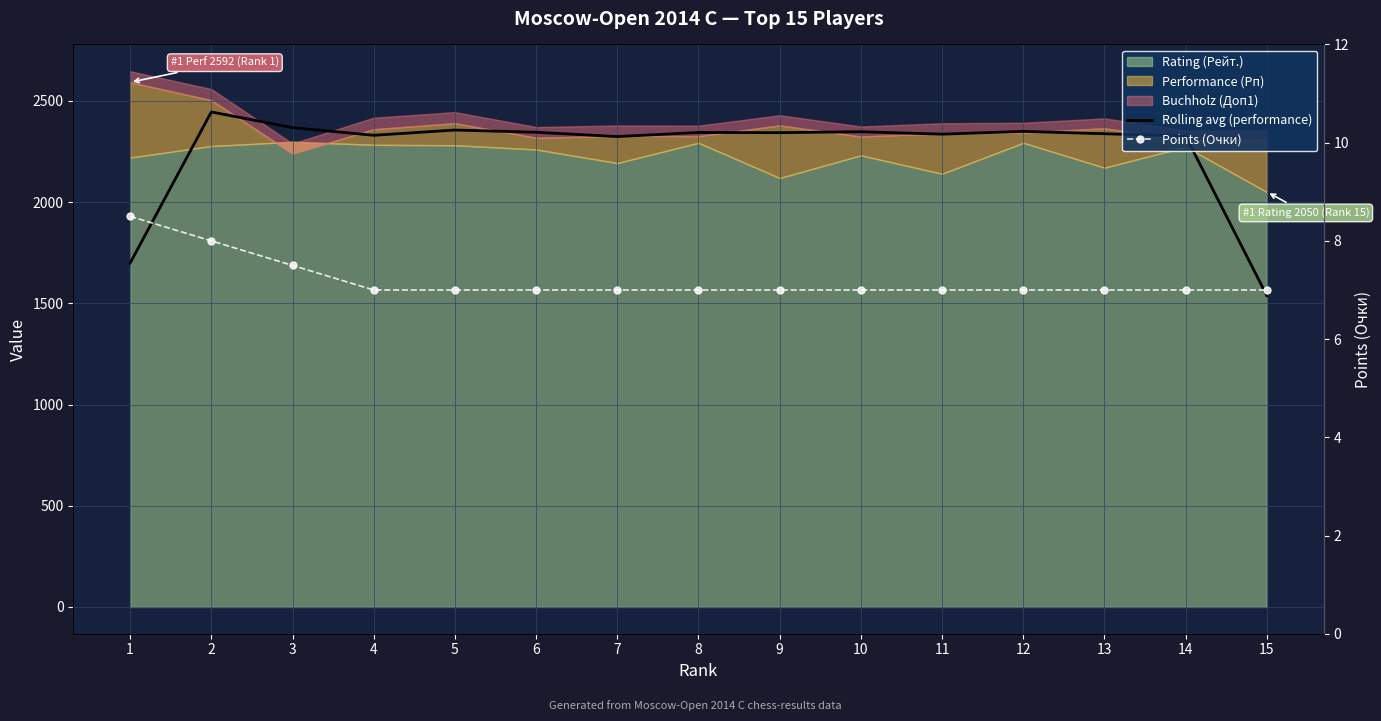

How many lines are shown in the chart?

2